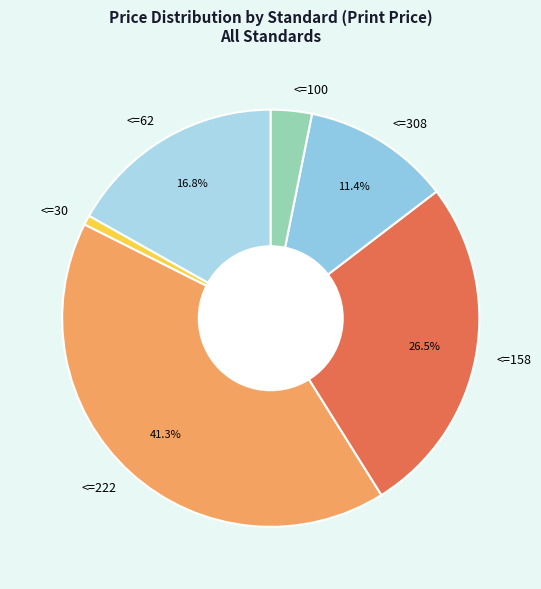

Does any single category account for the majority?

No